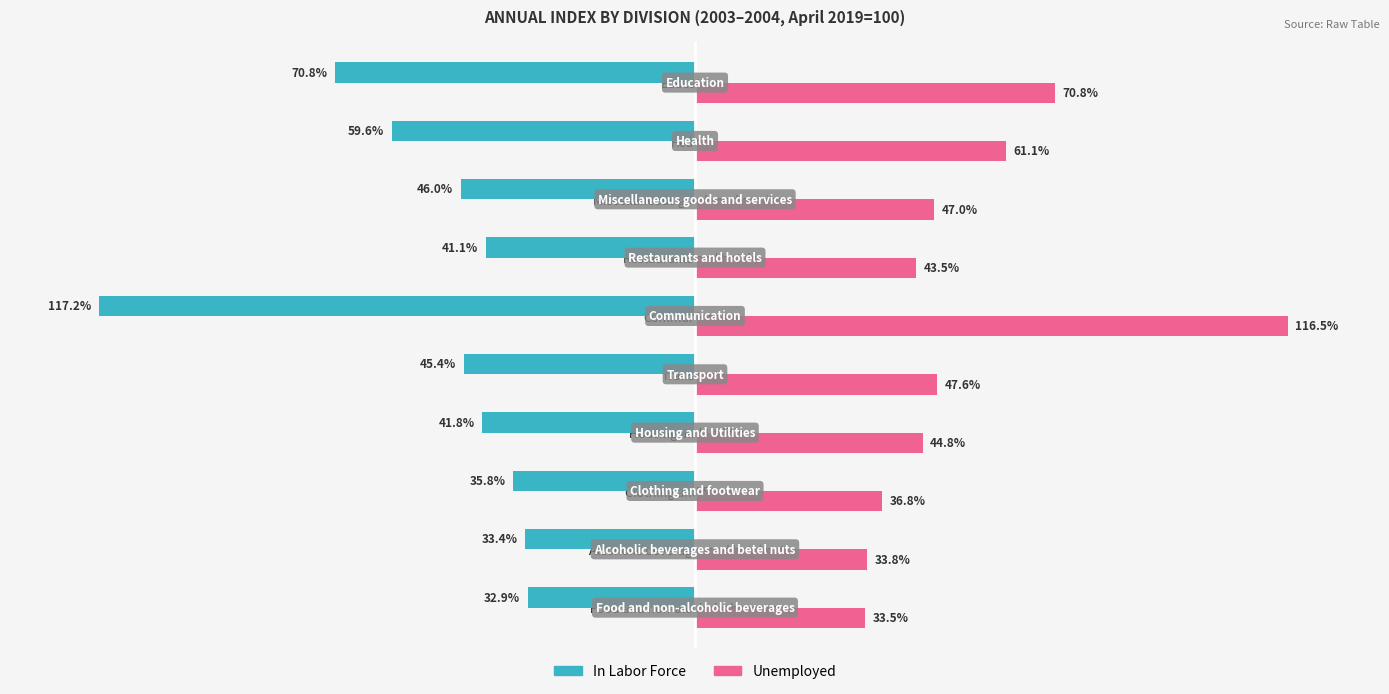

At which label does In Labor Force reach its minimum?

Communication